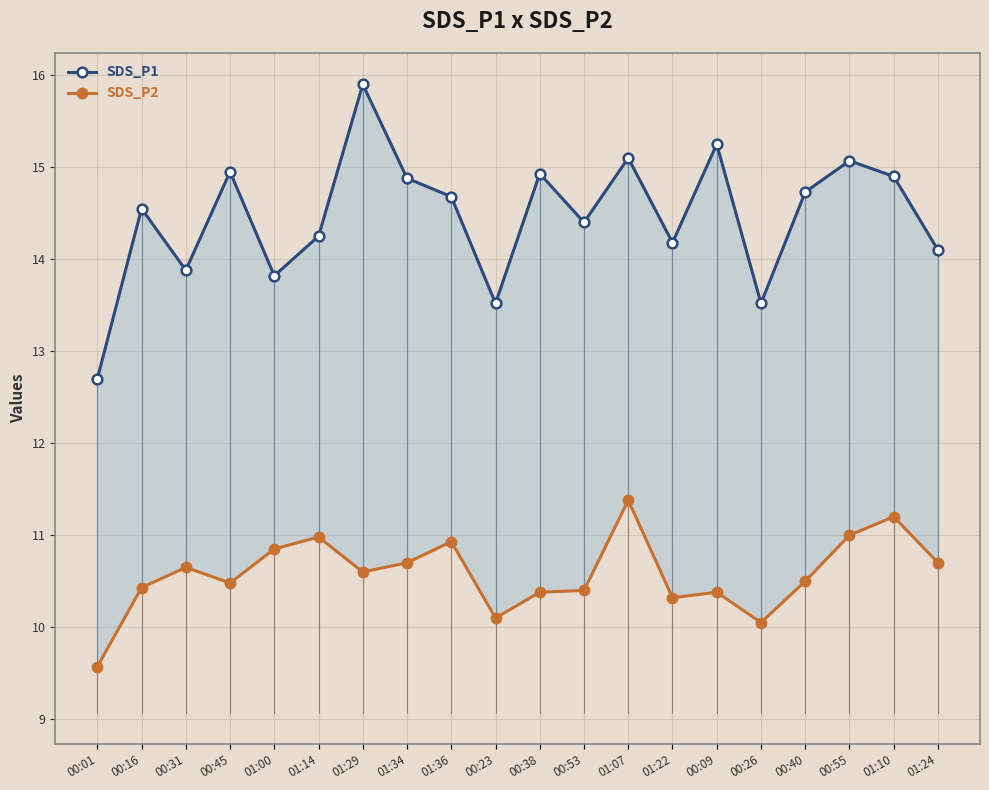

What is the label of the 13th point from the right?

01:34